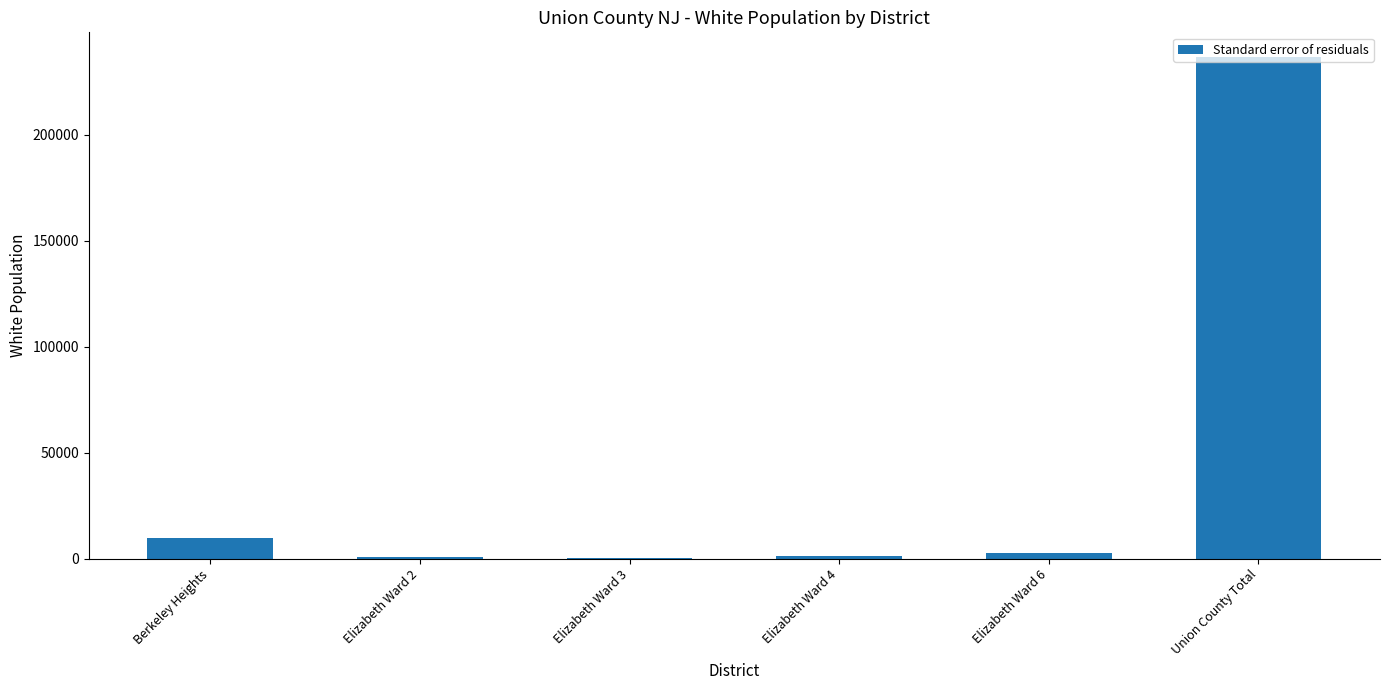

What is the change in value from Berkeley Heights to Union County Total?

+227084